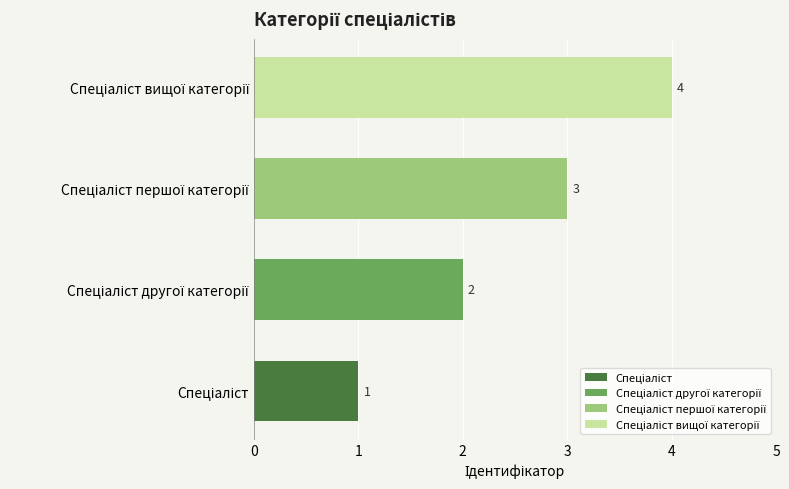

How many categories are shown in the chart?

4